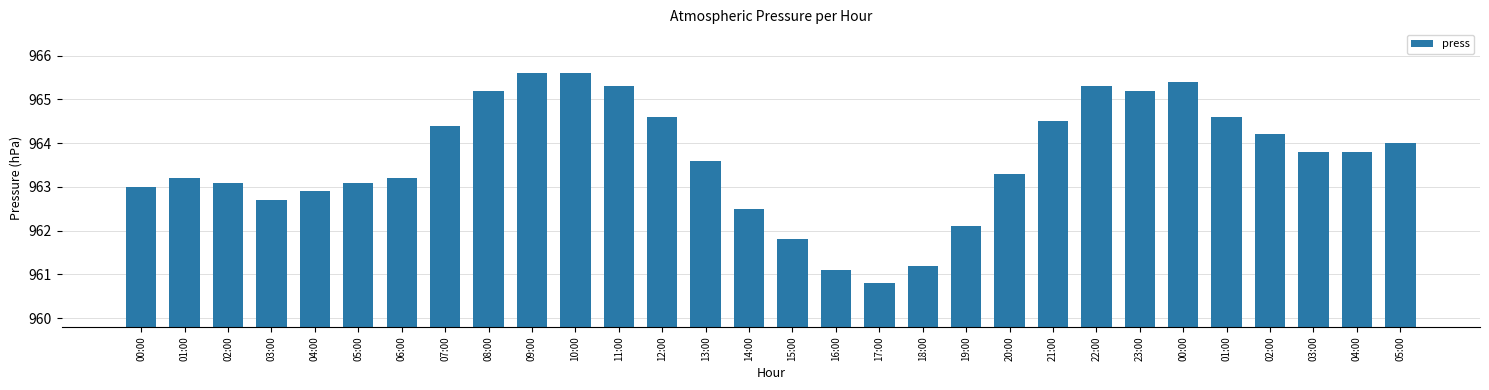

What is the minimum value shown in the chart?

960.8